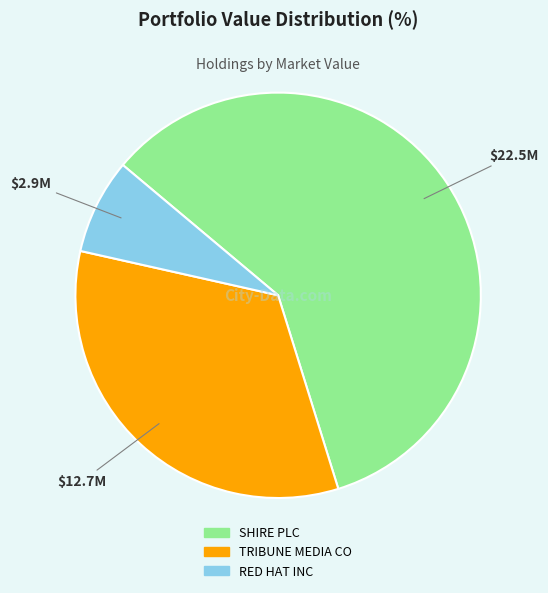

Which category accounts for the majority?

SHIRE PLC